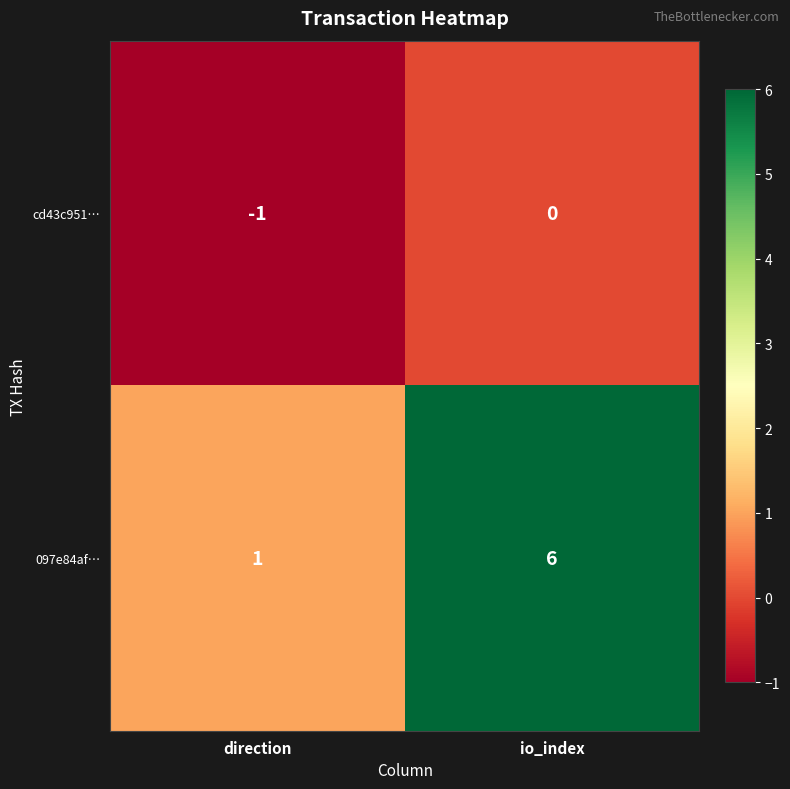

What is the sum of all 097e84af… values?

7